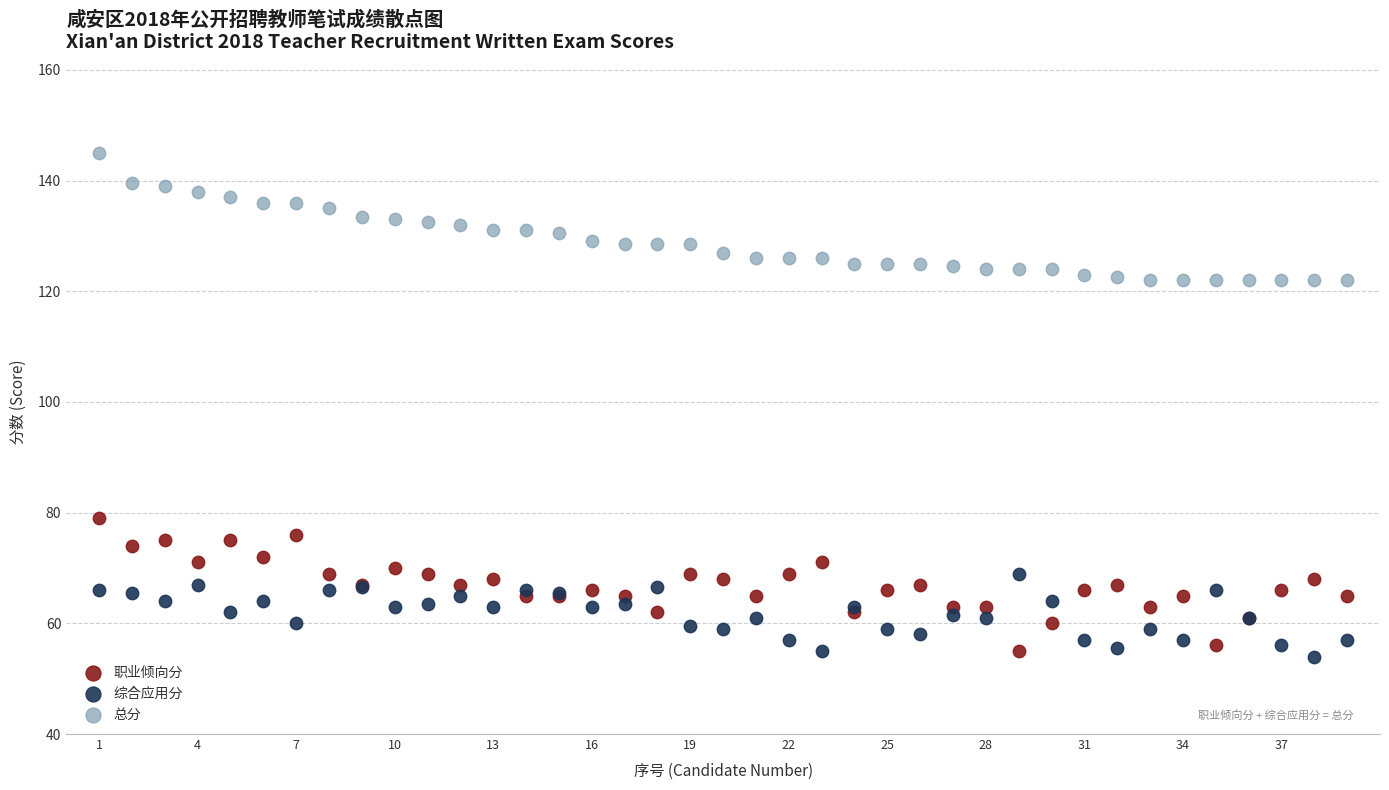

Which series contains the highest Y value?

总分